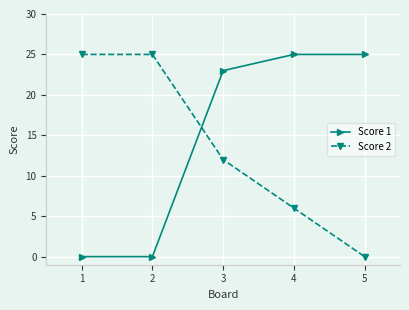

Between 4 and 5, which series saw the biggest shift?

Score 2